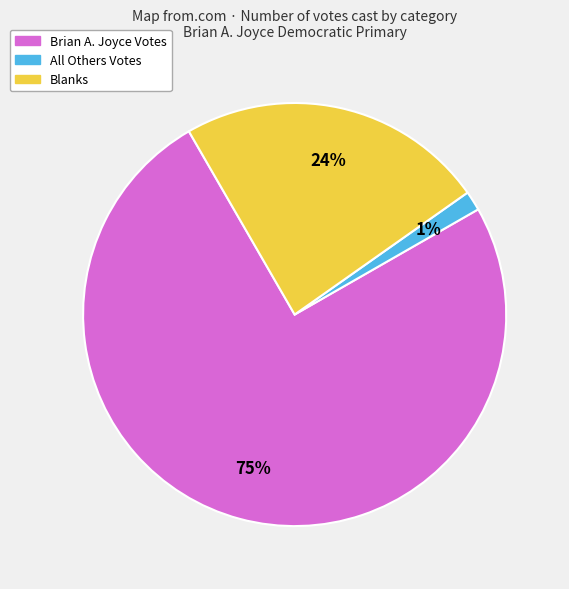

To the nearest percent, what is the average slice percentage?

33%